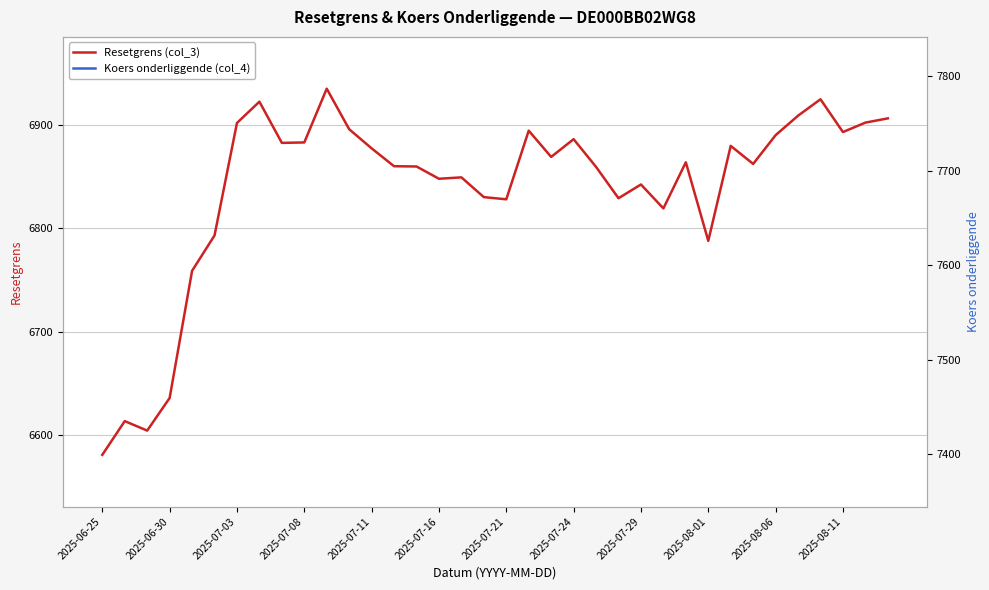

The Resetgrens (col_3) series shows 6828.9 at 23. True or false?

True